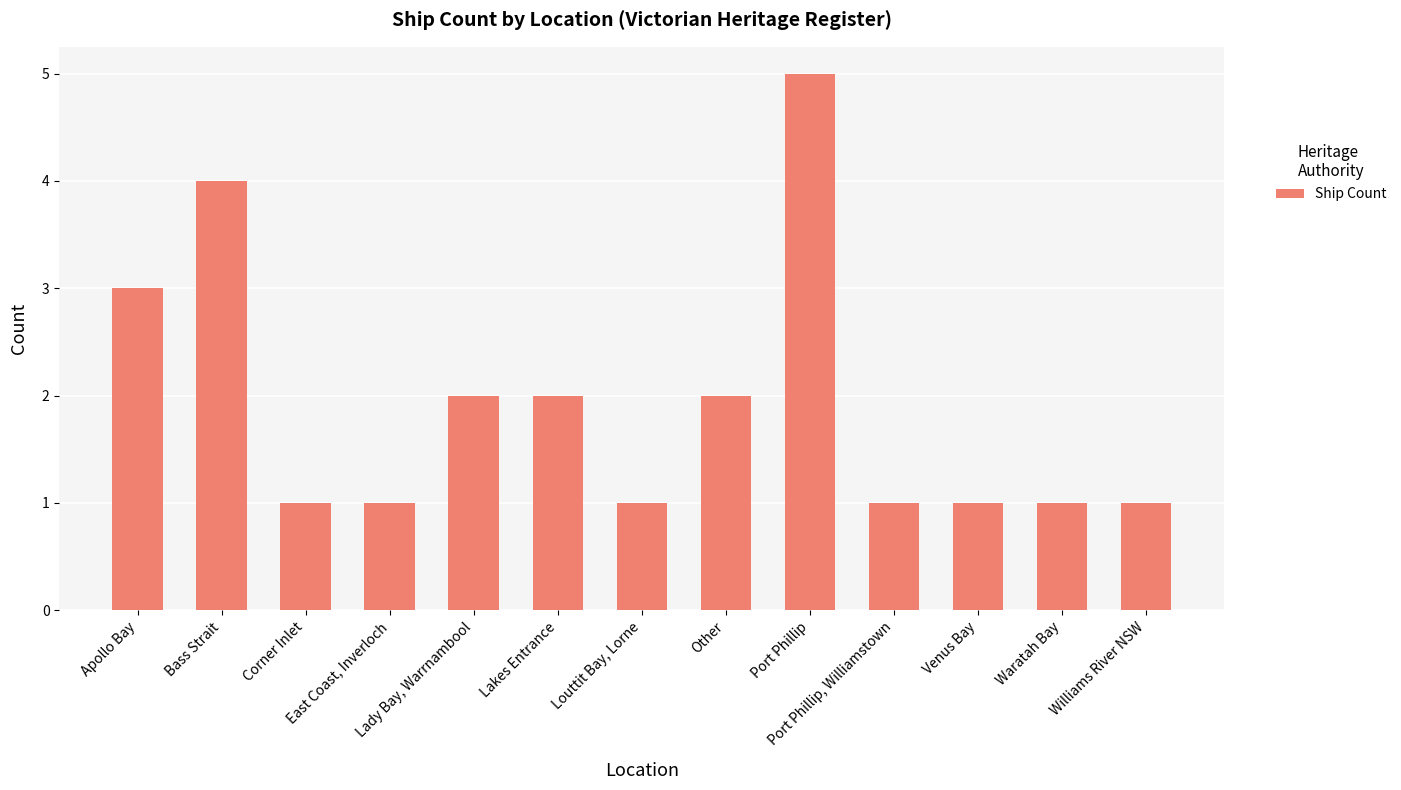

Is it true that the value at Port Phillip is 3?

False